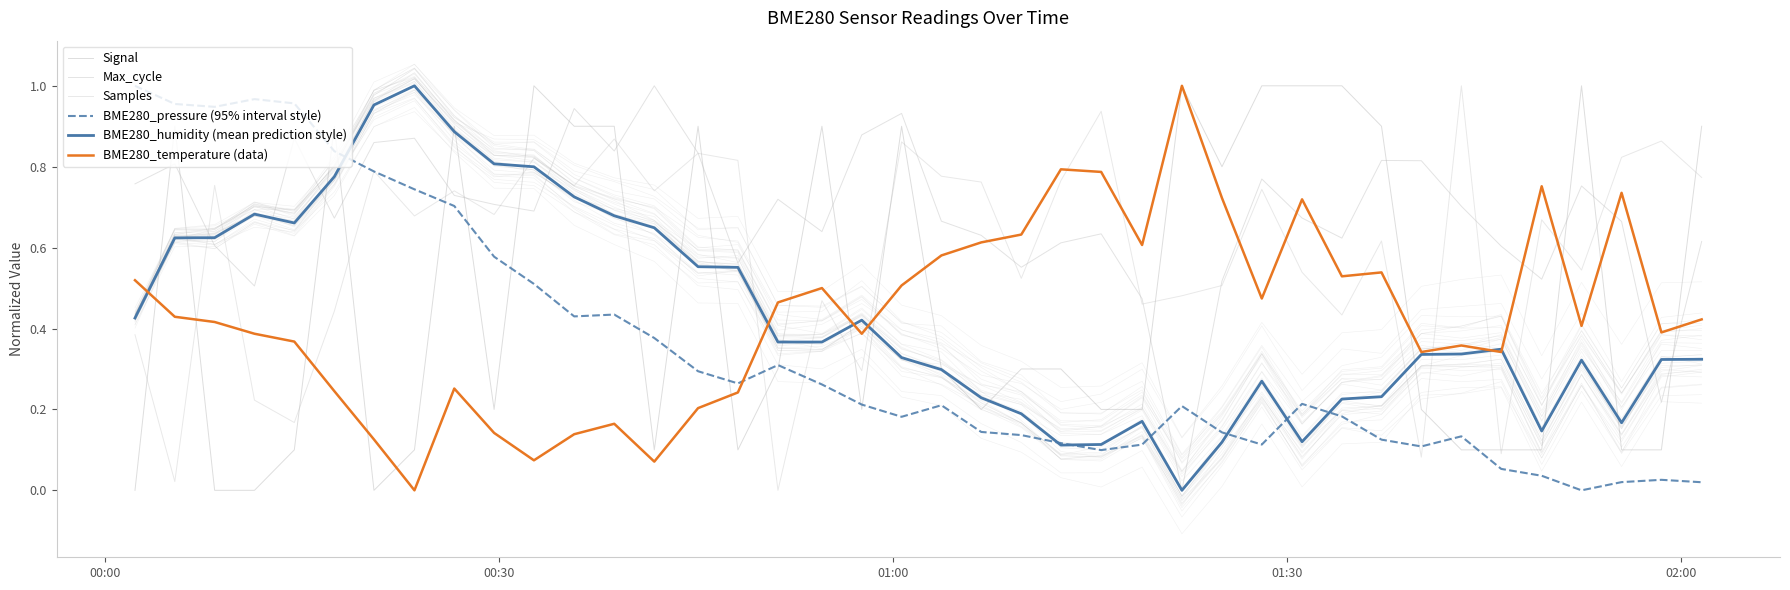

What is the total value across all series at 01:00?

3.3